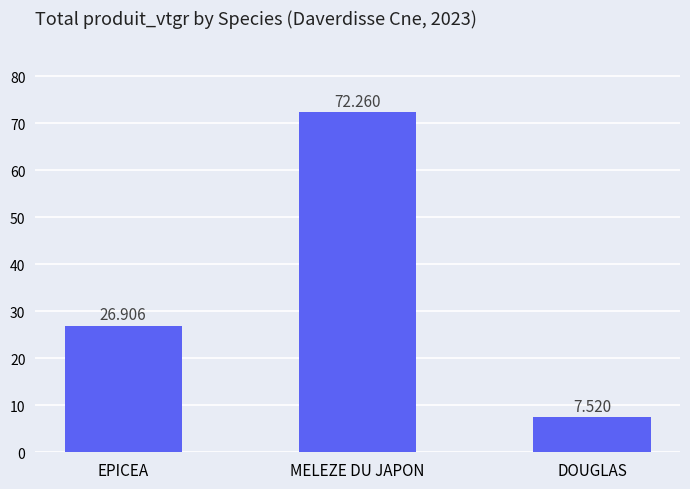

Reading right to left, list all the values displayed in this chart.

DOUGLAS=7.5	MELEZE DU JAPON=72.3	EPICEA=26.9